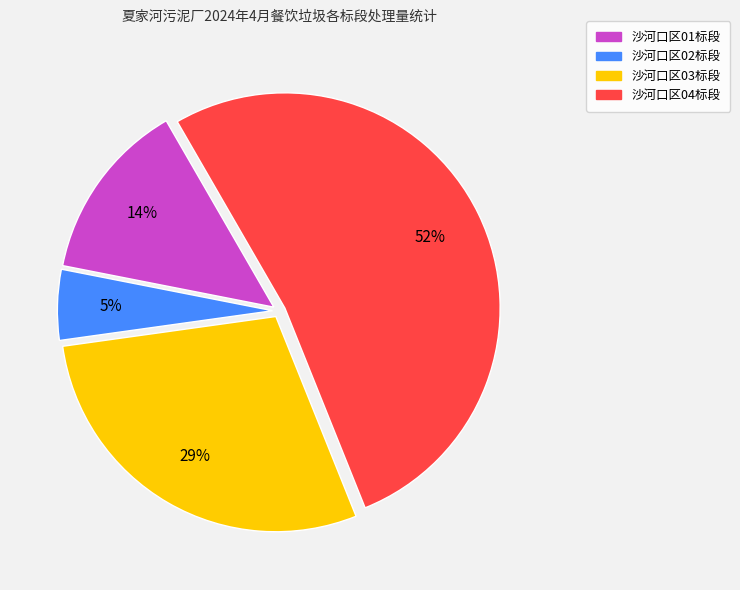

True or false: 沙河口区02标段 accounts for 5% of the total.

True